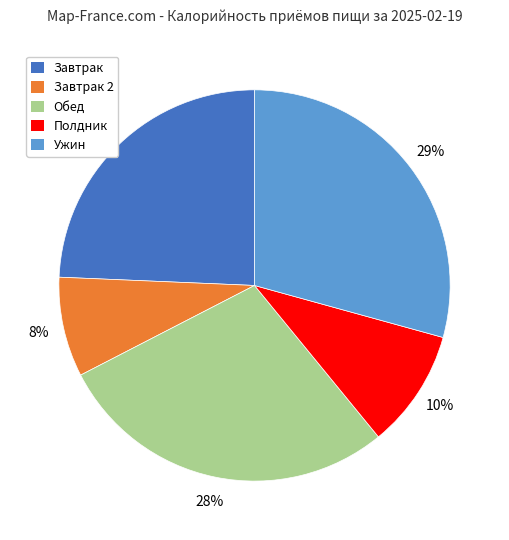

Is it true that Ужин is 29% of the pie?

True